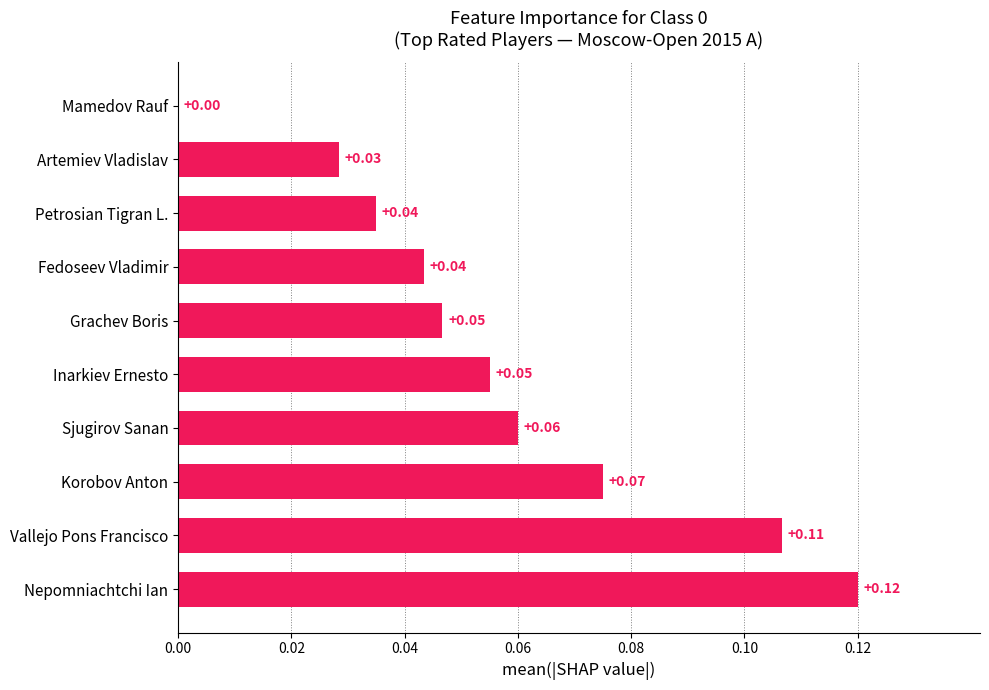

Between Nepomniachtchi Ian and Artemiev Vladislav, which is larger?

Nepomniachtchi Ian